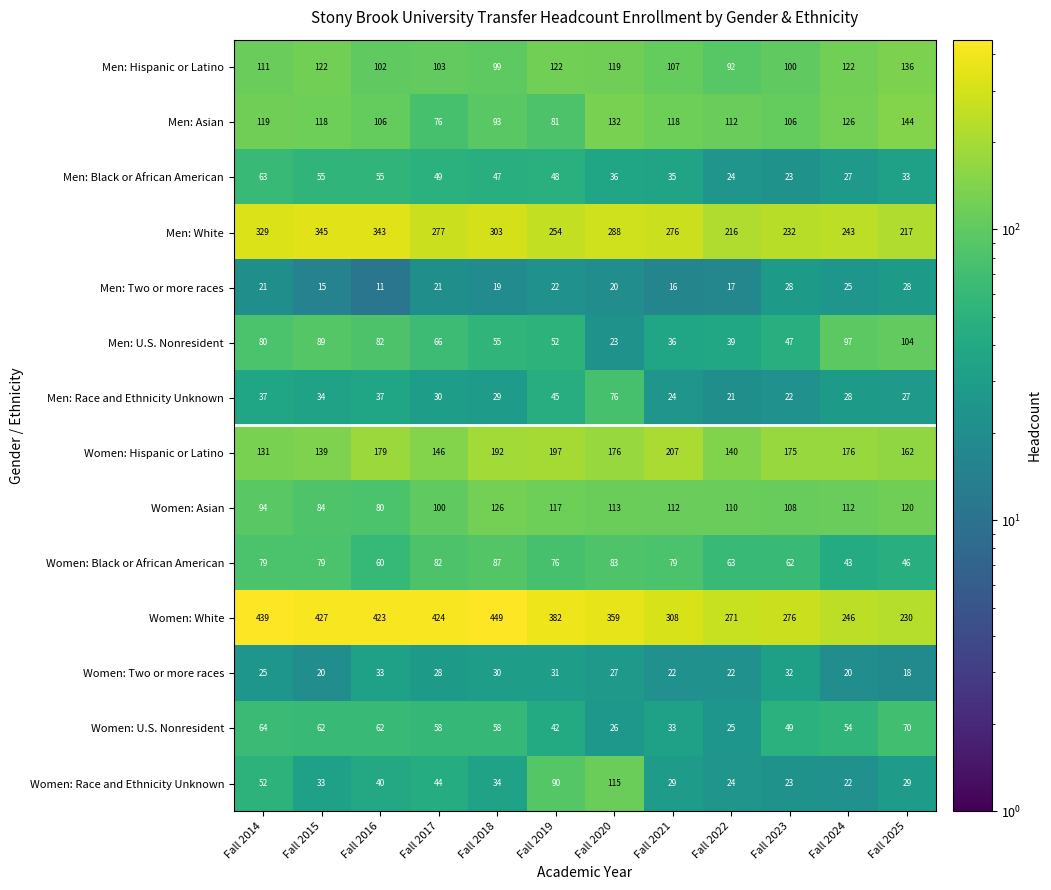

What is the difference between the second highest and second lowest values in the Men: White series?

126